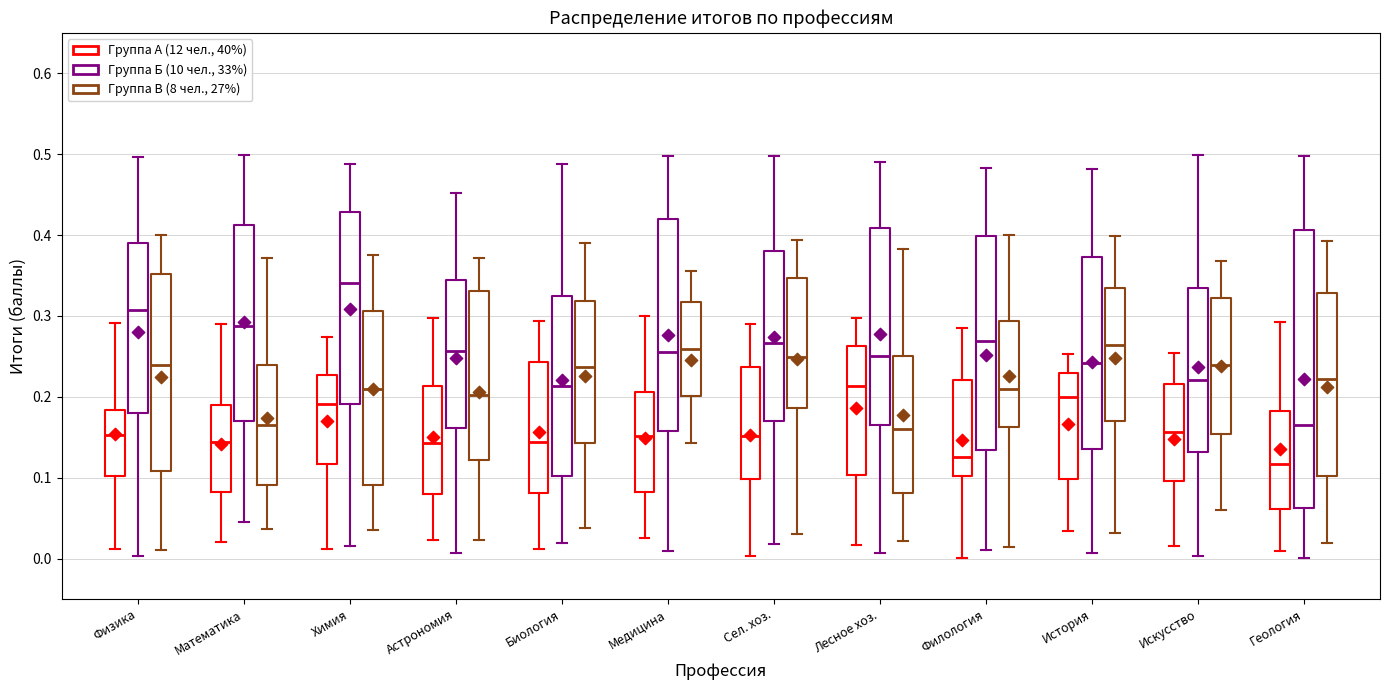

Comparing the boxes themselves (not the whiskers), which one is the tallest?

Геология (Группа Б (10 чел., 33%))